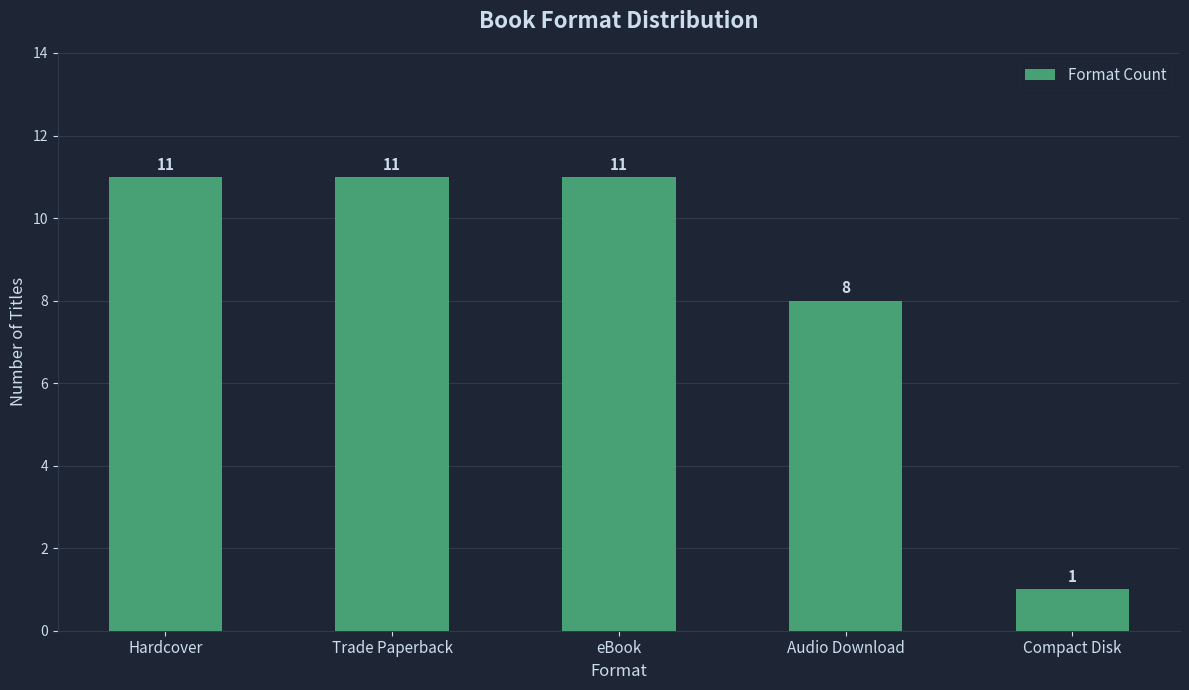

What position from the right is Compact Disk?

1